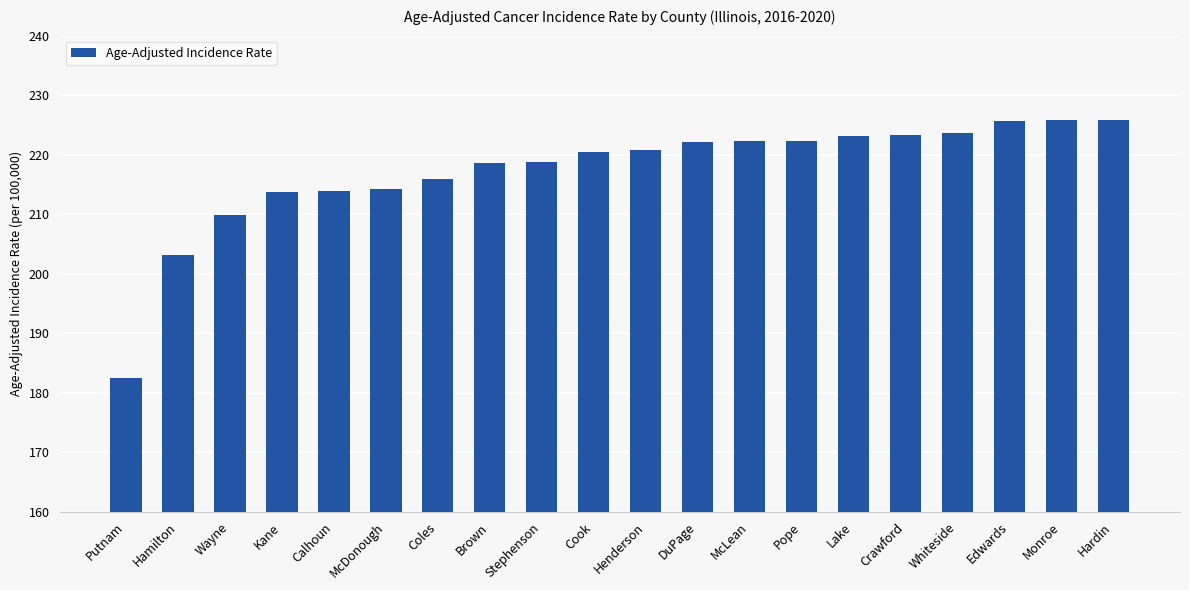

What position from the right is Pope?

7